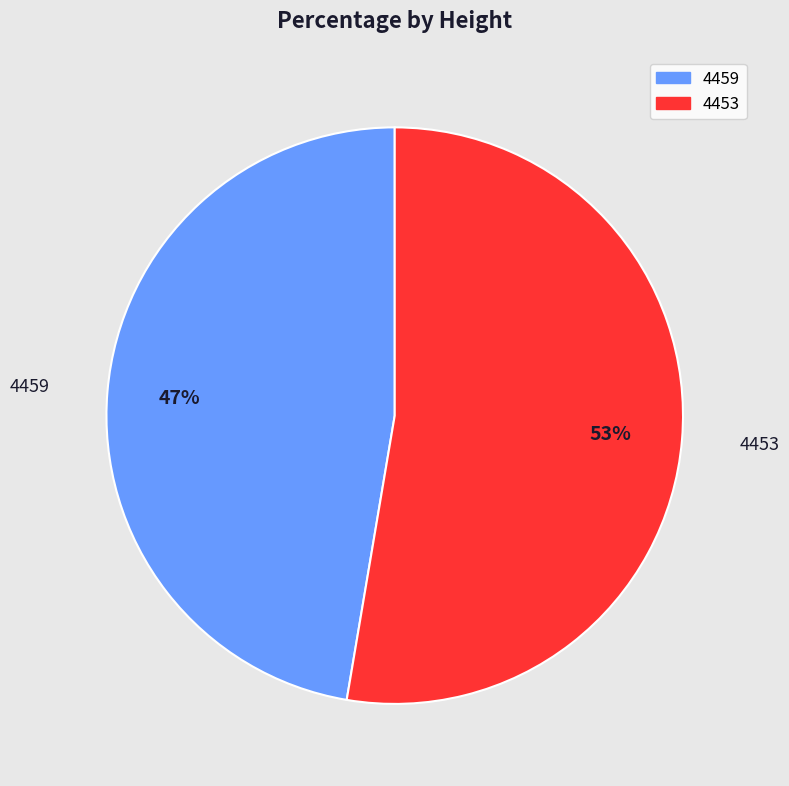

To the nearest percent, what is the average slice percentage?

50%